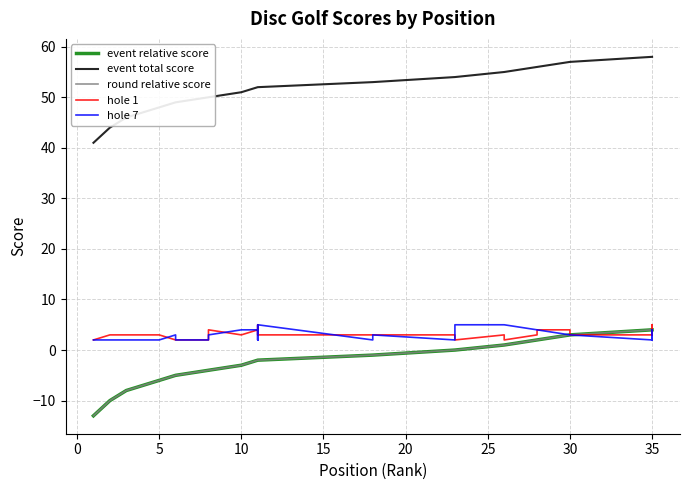

True or false: round relative score has more than 2 points higher than both neighbors.

False